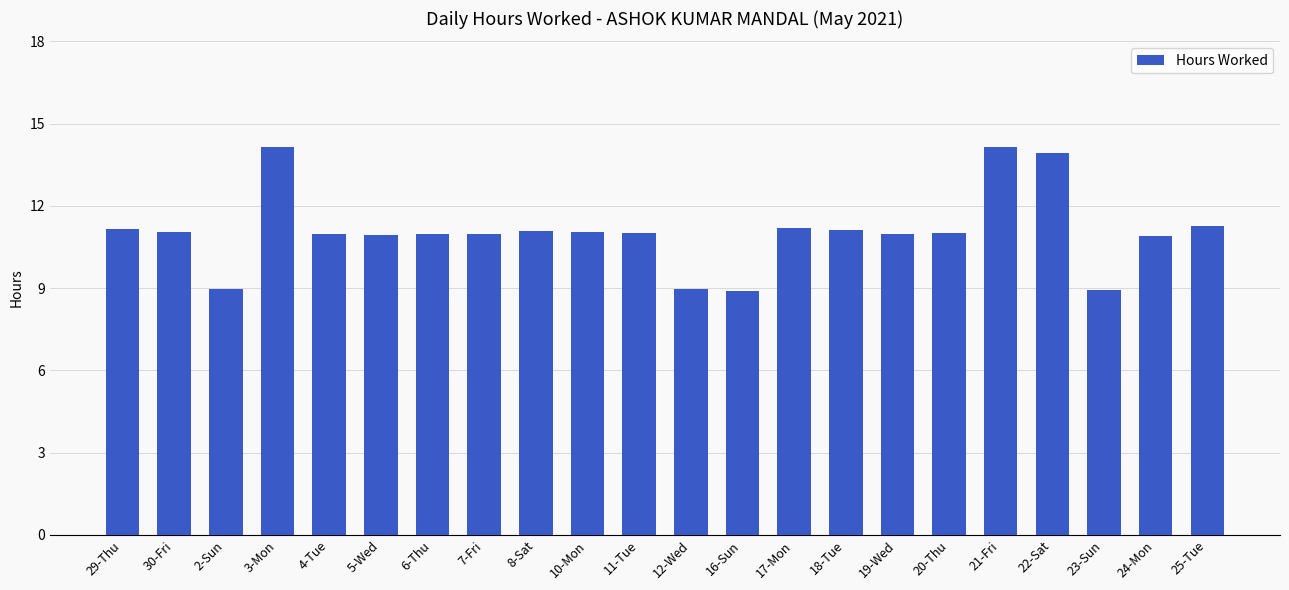

What is the ratio of the value at 19-Wed to the value at 21-Fri?

0.8